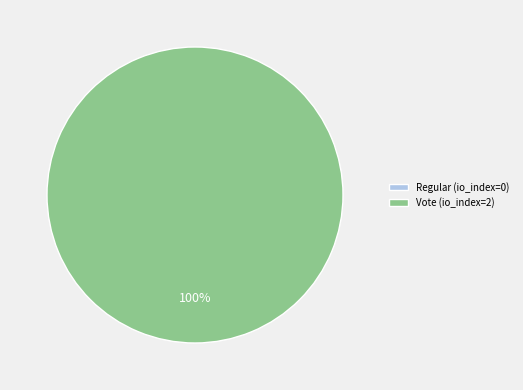

The Vote (io_index=2) slice represents 99% of the pie. True or false?

False